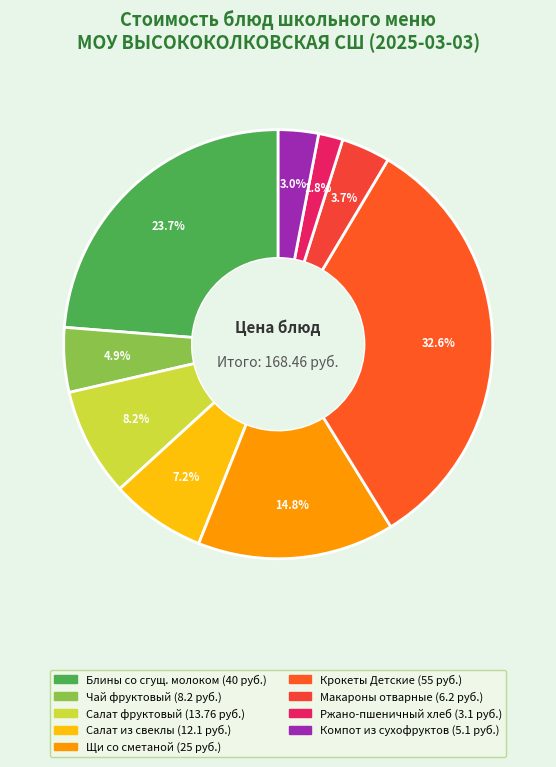

Count the number of slices in the pie.

9